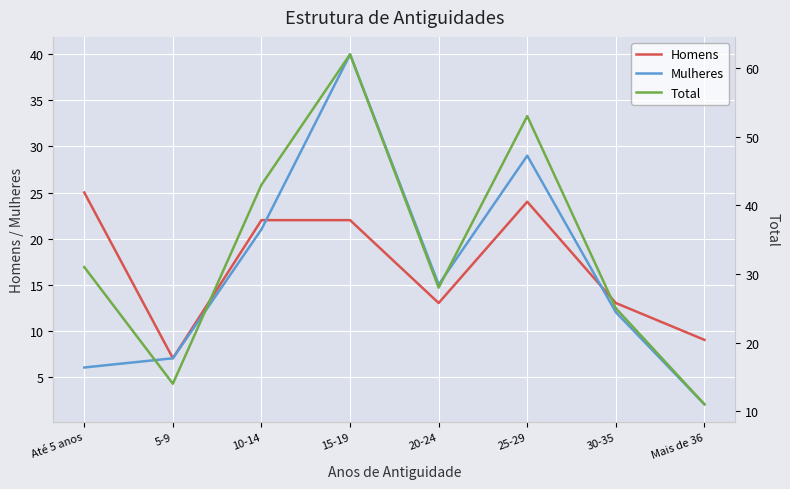

Which series has the largest total across all categories?

Total